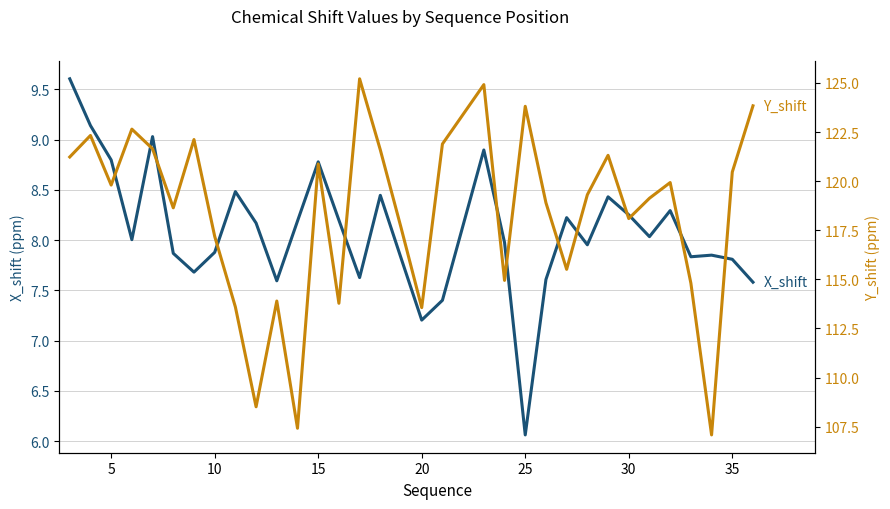

How many data points in Y_shift are less than 119?

15